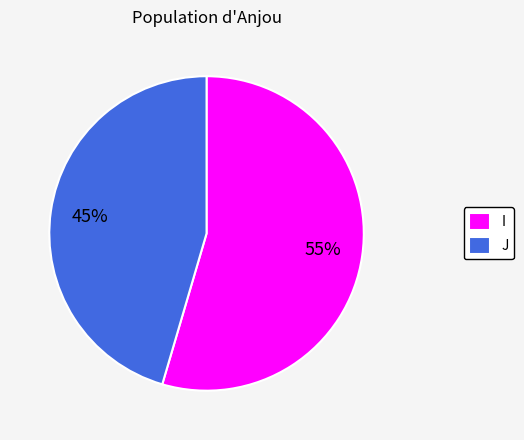

How many segments does this pie chart have?

2